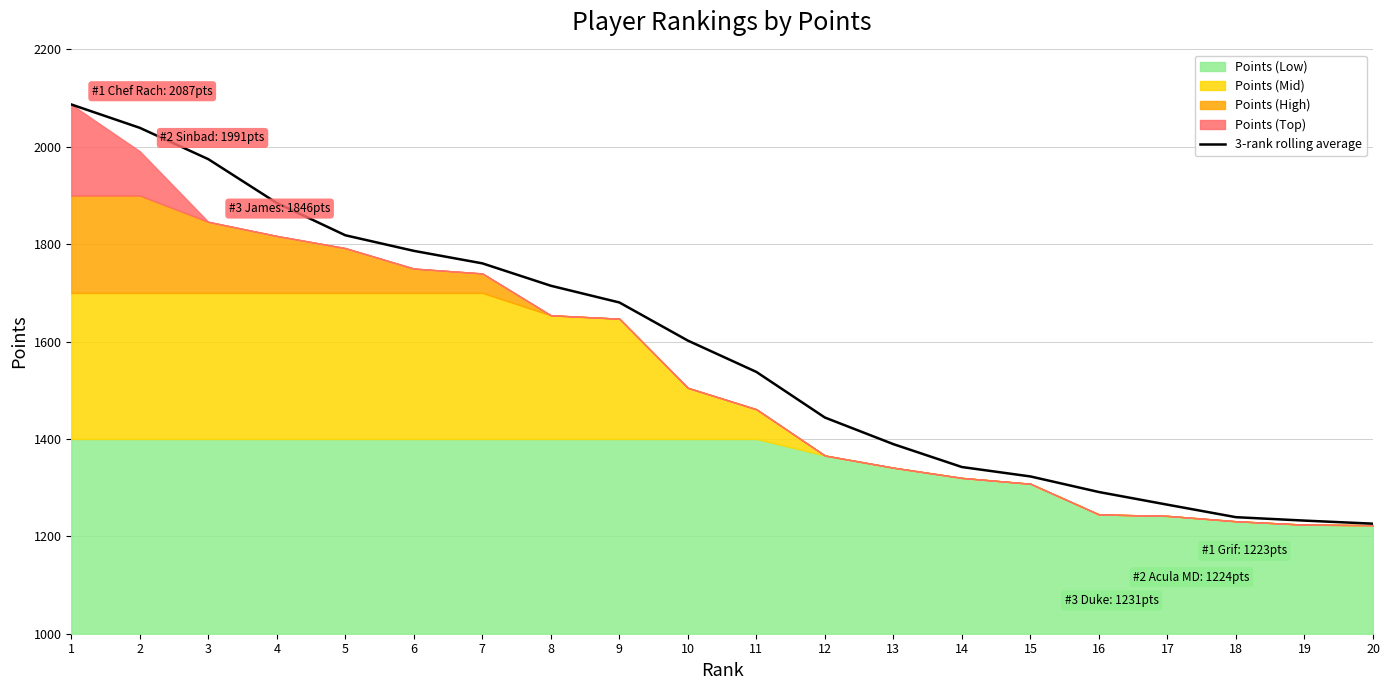

Reading left to right, list all the values displayed in this chart.

1=2087.0	2=2039.0	3=1974.7	4=1884.7	5=1818.3	6=1786.3	7=1760.7	8=1714.7	9=1680.3	10=1602.0	11=1537.7	12=1444.0	13=1389.3	14=1342.3	15=1323.0	16=1291.0	17=1265.0	18=1239.3	19=1232.3	20=1226.0